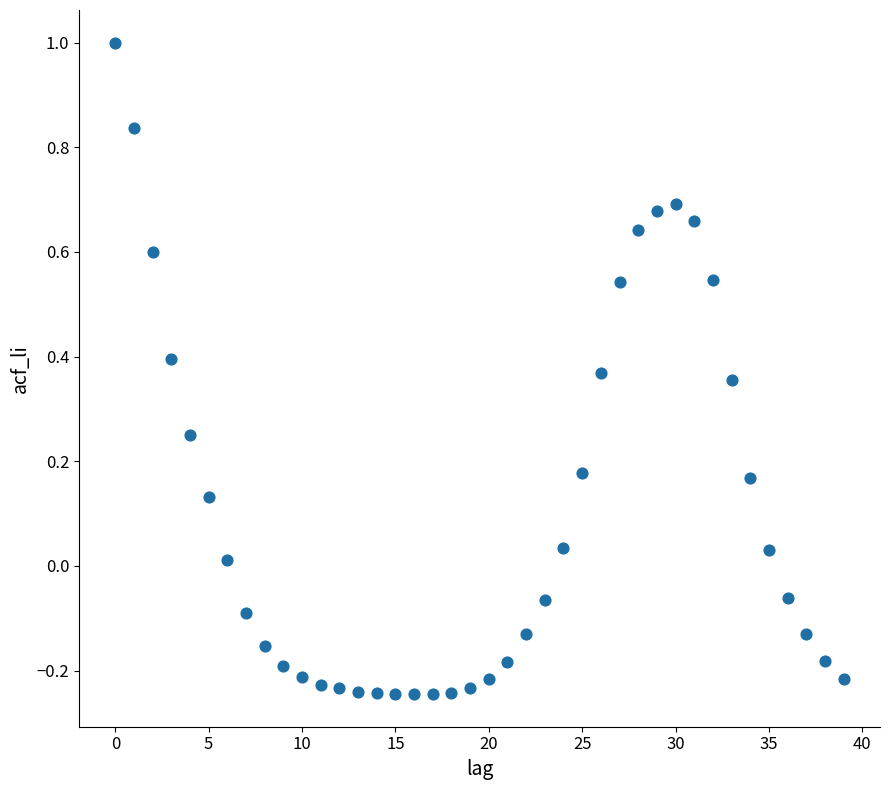

What is the range of Y values (max minus min)?

1.2